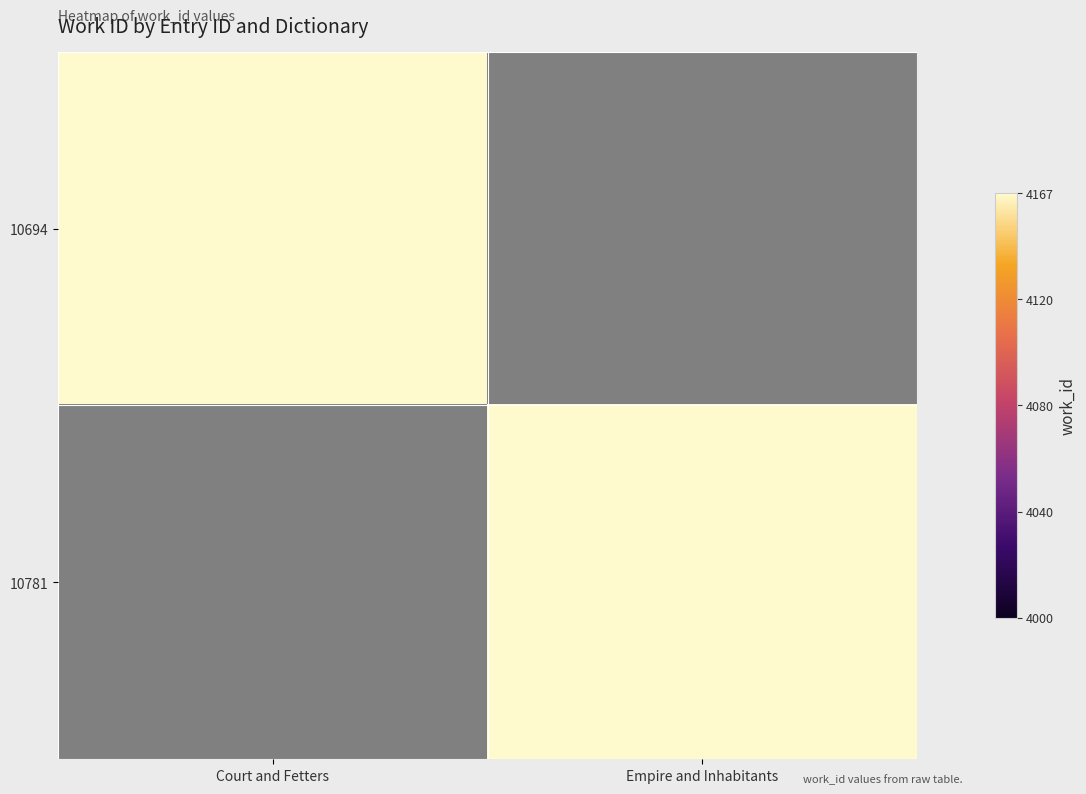

Is the value of 10694 at Empire and Inhabitants greater than the value of 10781 at Court and Fetters?

No